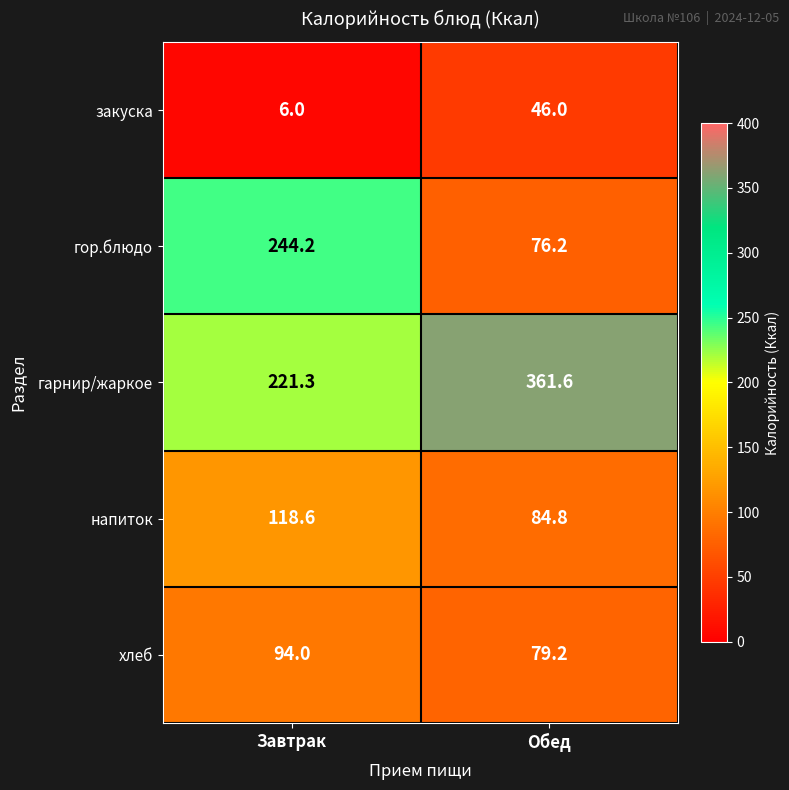

Which series changed the most between Завтрак and Обед?

гор.блюдо